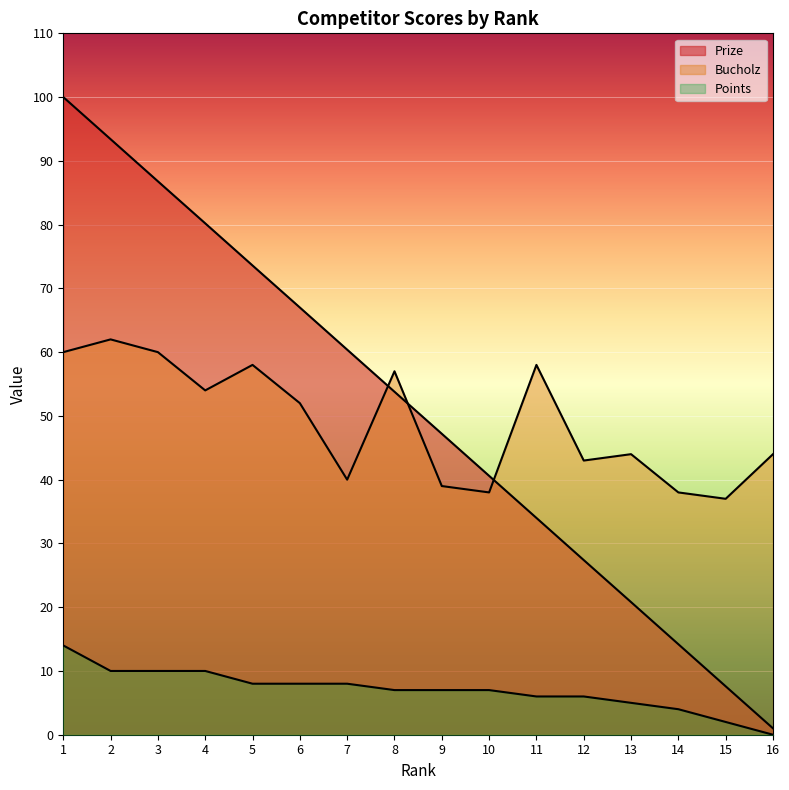

Is it true that Prize equals 127.2 at 5?

False